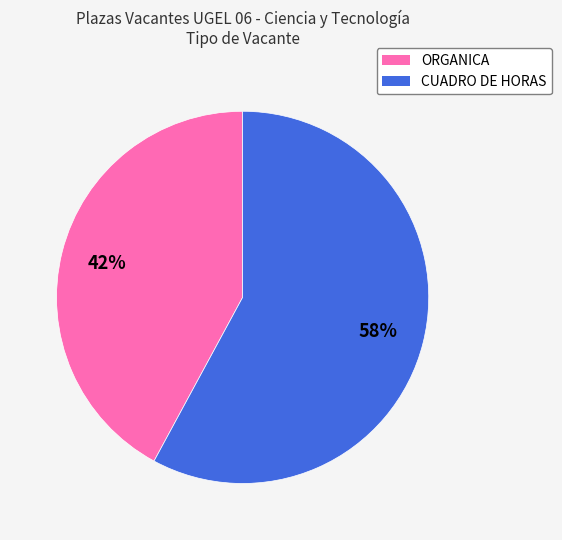

Combined, do ORGANICA and CUADRO DE HORAS account for over 50%?

Yes